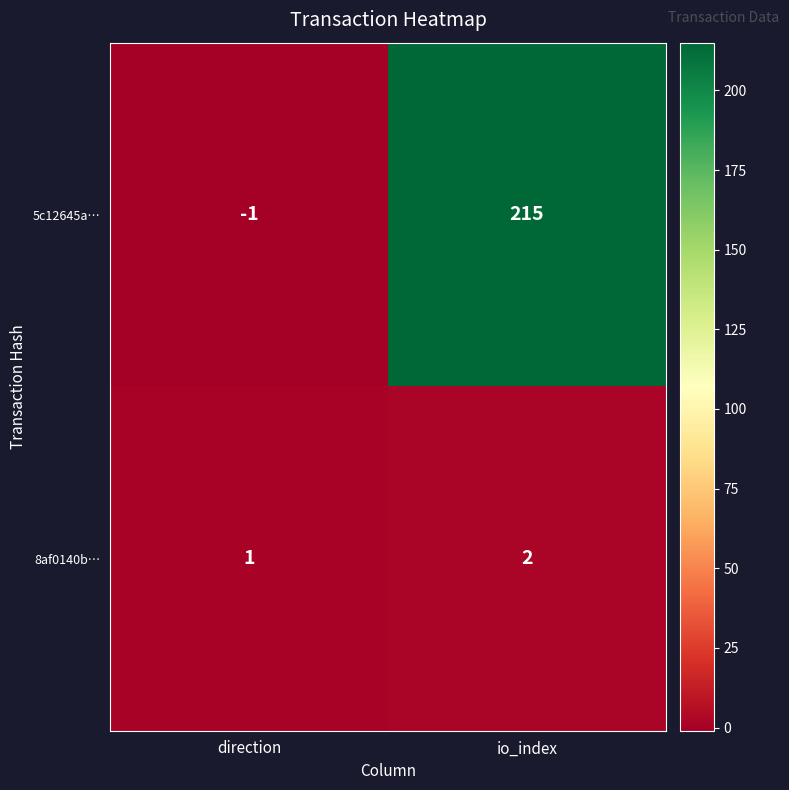

How many data points does each series have?

2